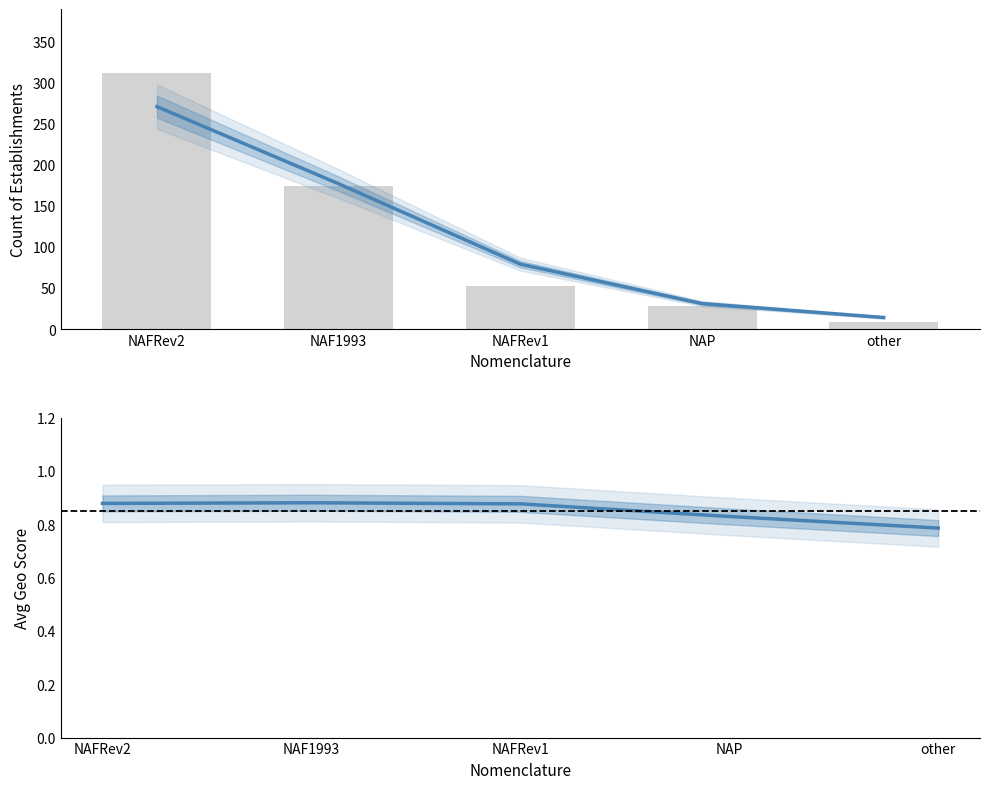

Are the bars grouped side by side (vs. stacked)?

No